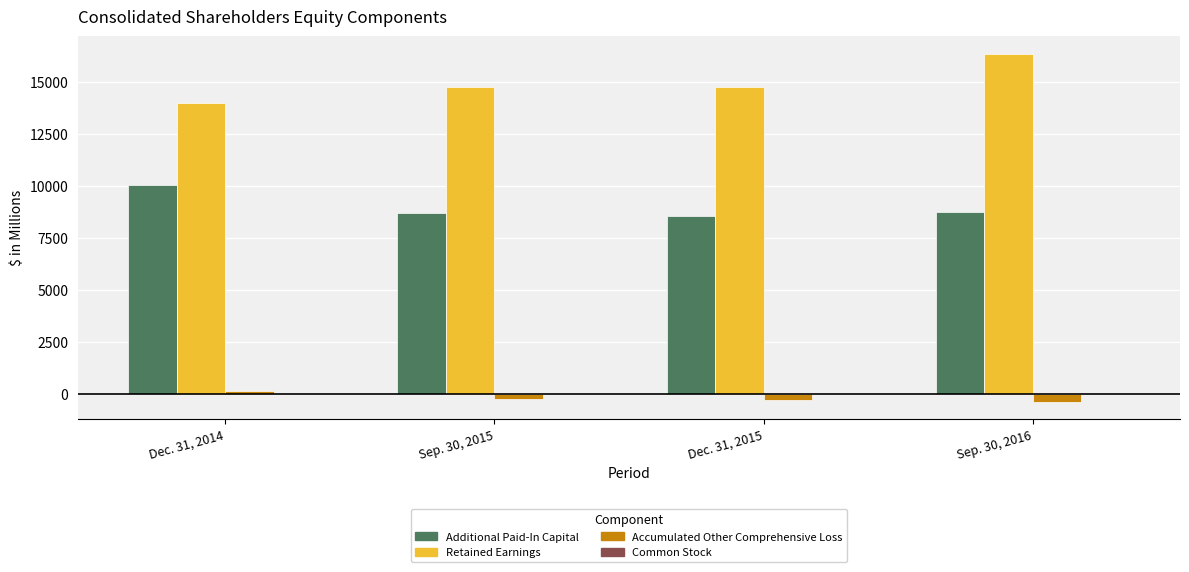

The value of Retained Earnings at Dec. 31, 2015 is 14778.5. True or false?

True